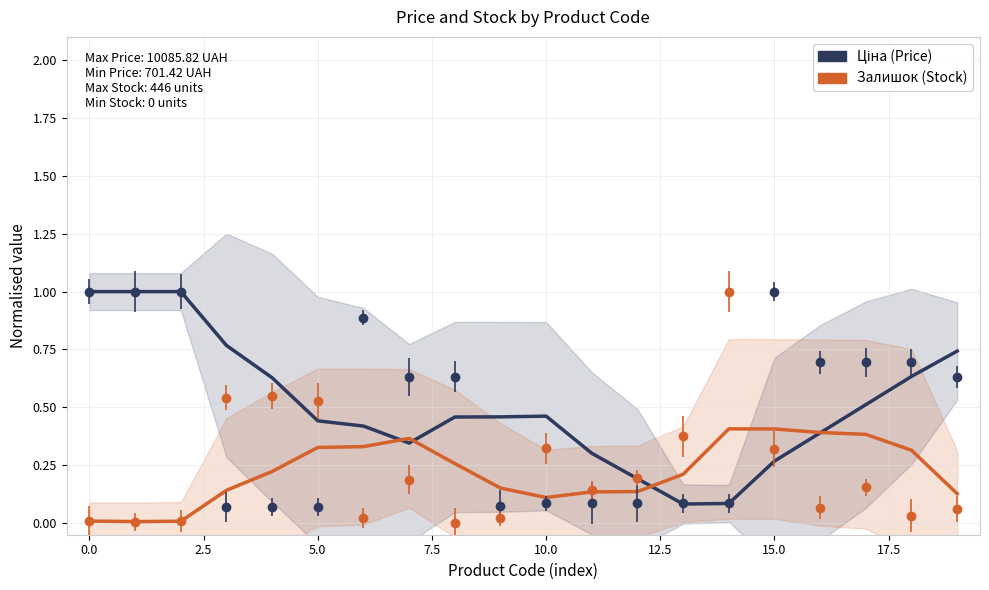

The value of Ціна at 16 is 0.7. True or false?

False